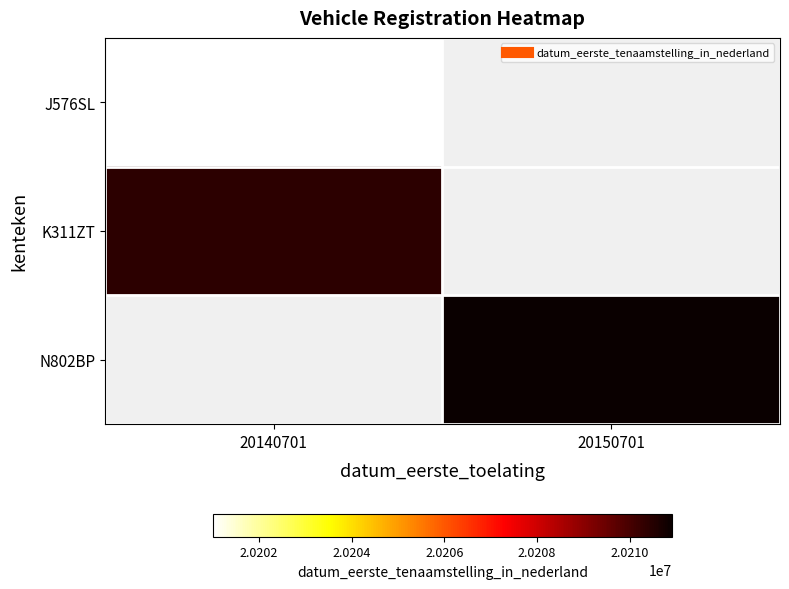

Which category has the lowest value across all series?

20140701